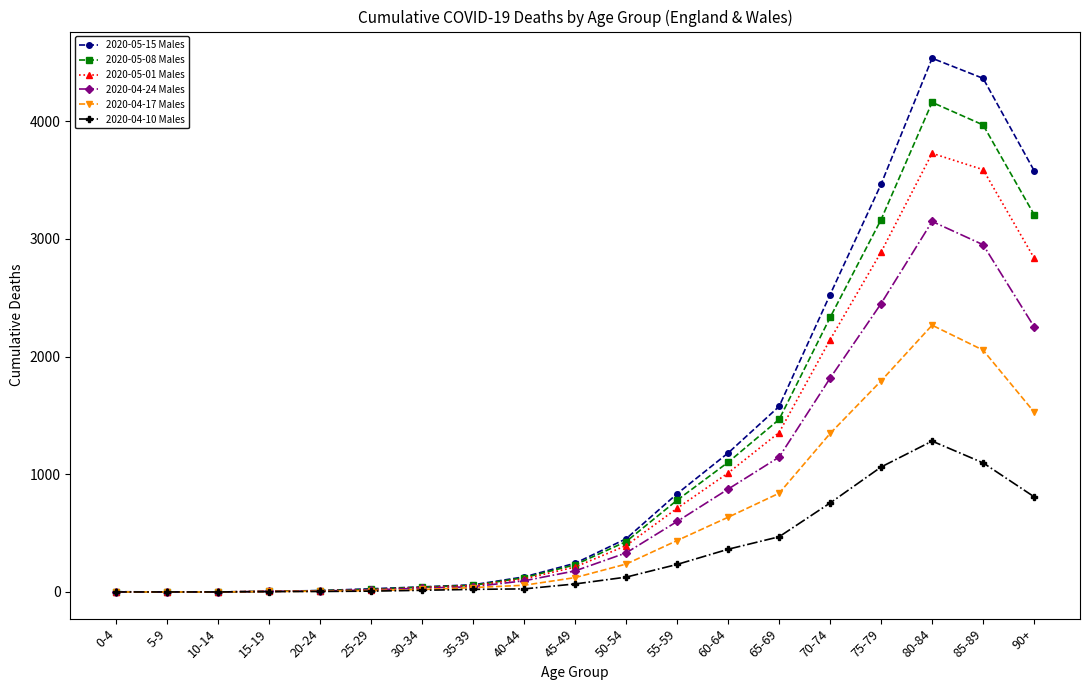

Between 10-14 and 90+, which series saw the biggest shift?

2020-05-15 Males